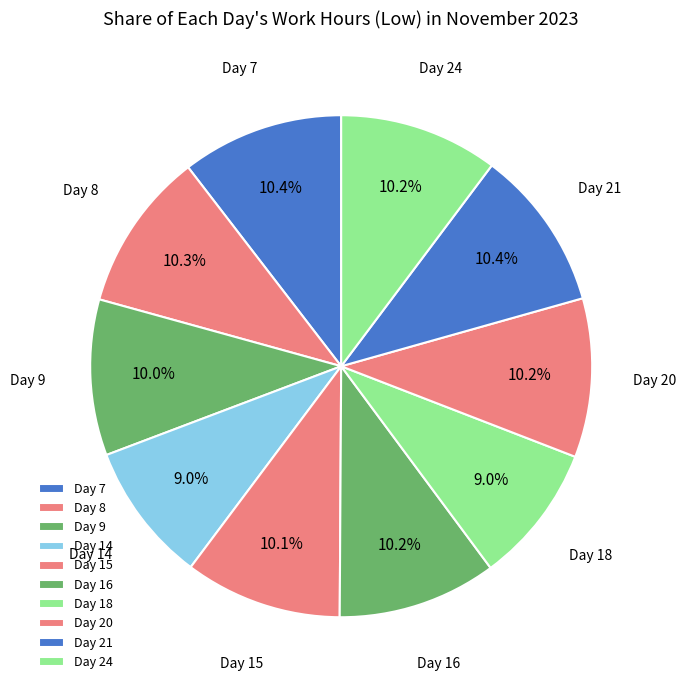

Rank the categories by value from lowest to highest.

Day 18, Day 14, Day 9, Day 15, Day 16, Day 20, Day 24, Day 8, Day 21, Day 7